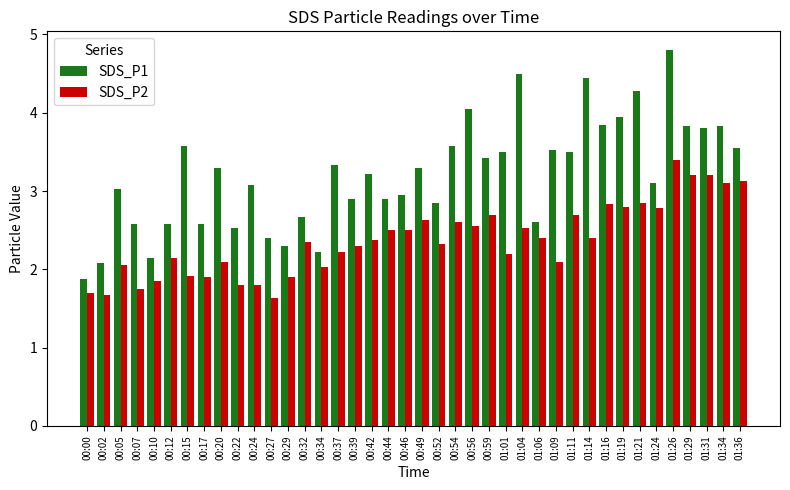

The SDS_P2 series shows 3.7 at 00:54. True or false?

False